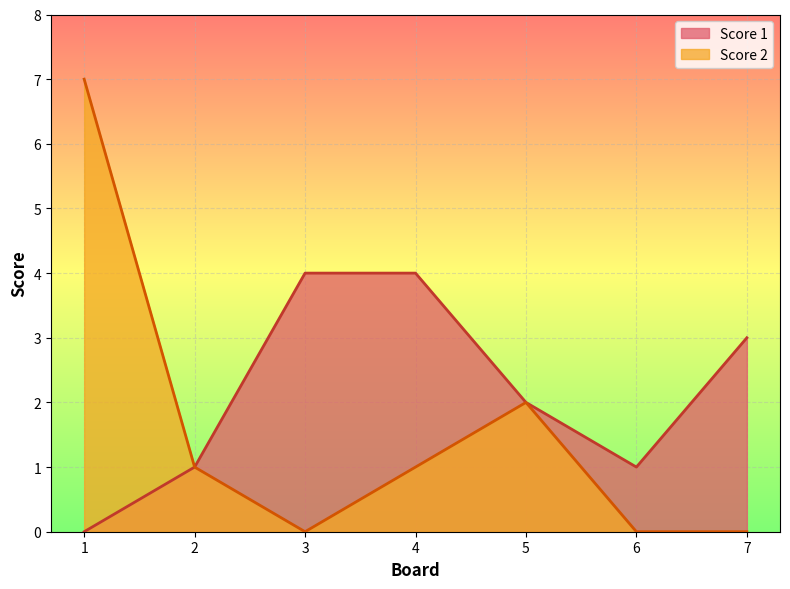

At which category is the sum across all series the highest?

1